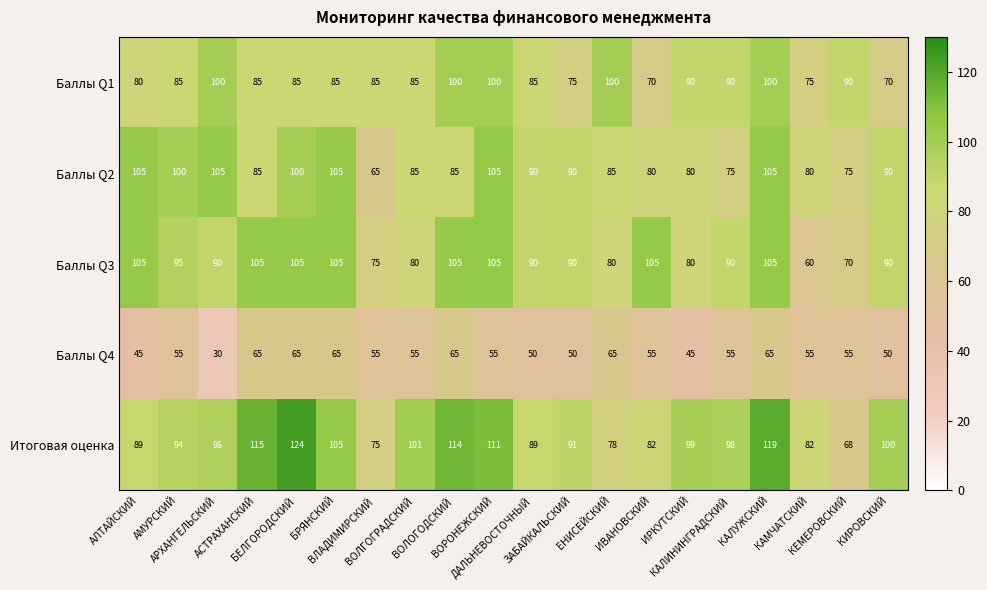

Which series has the largest range (max minus min)?

Итоговая оценка